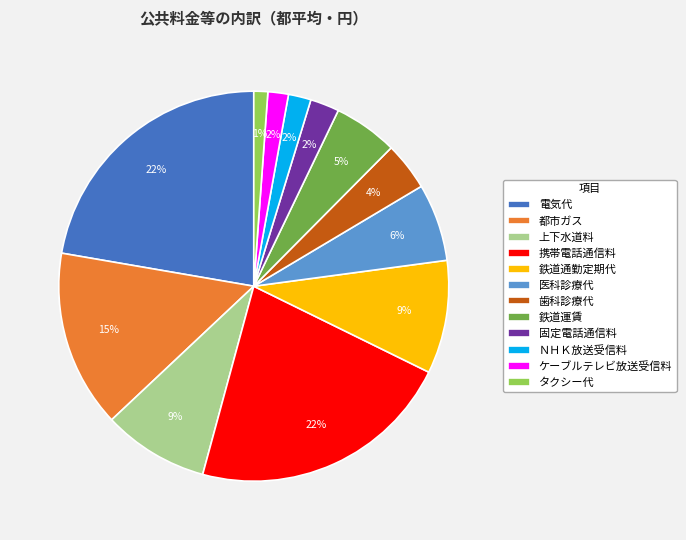

To the nearest percent, what percentage of the pie is 上下水道料?

9%